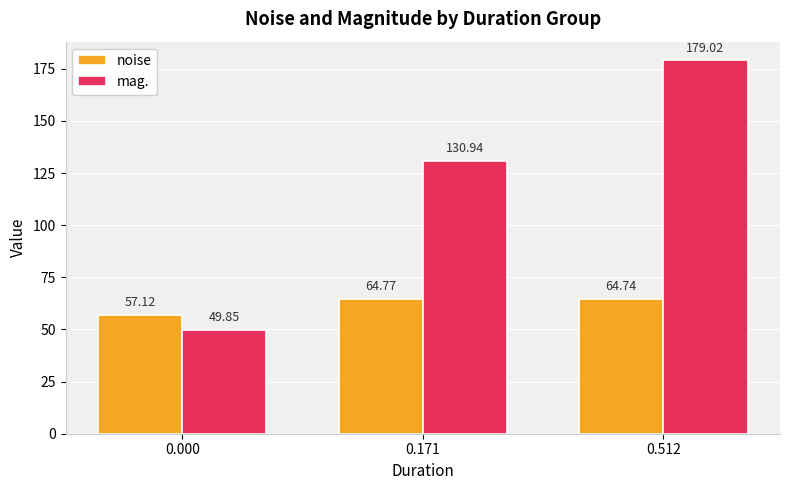

Reading left to right, transcribe all the data shown in this chart.

noise: 57.1	64.8	64.7
mag.: 49.9	130.9	179.0